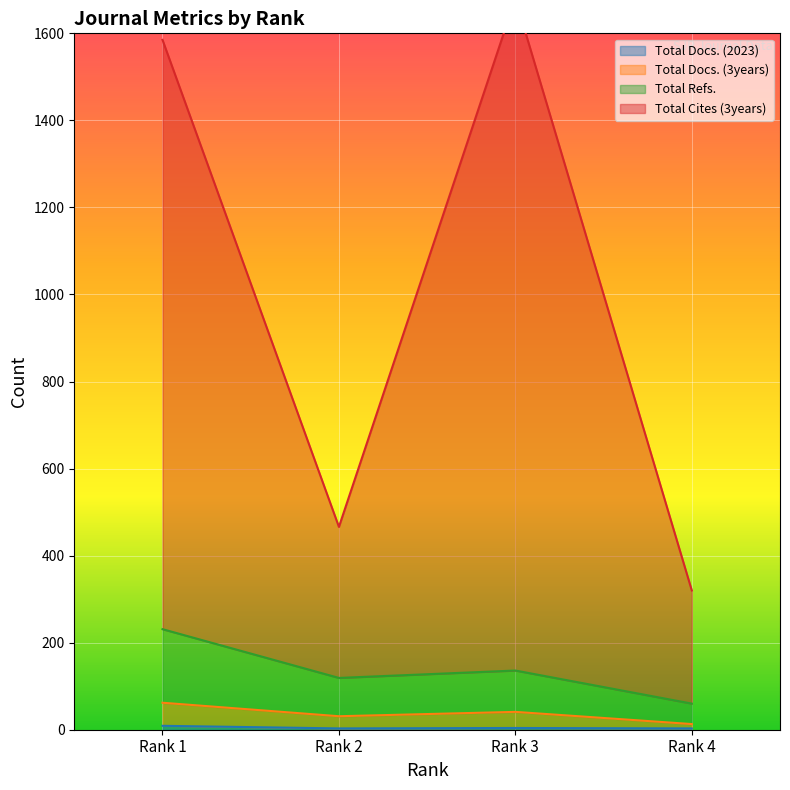

What is the greatest value displayed?

1680